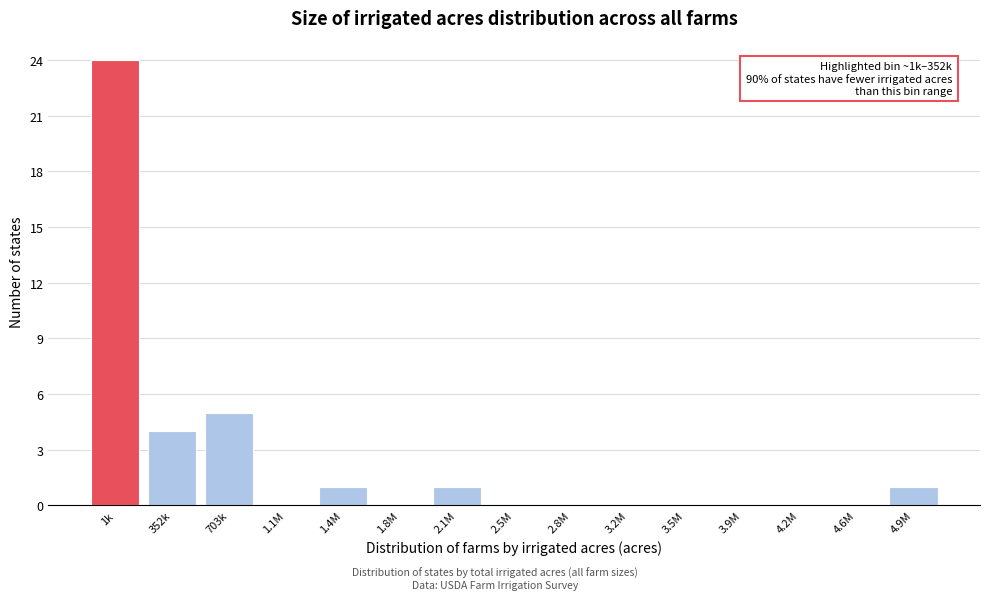

Reading right to left, transcribe all the data shown in this chart.

4.9M=1	4.6M=0	4.2M=0	3.9M=0	3.5M=0	3.2M=0	2.8M=0	2.5M=0	2.1M=1	1.8M=0	1.4M=1	1.1M=0	703k=5	352k=4	1k=24